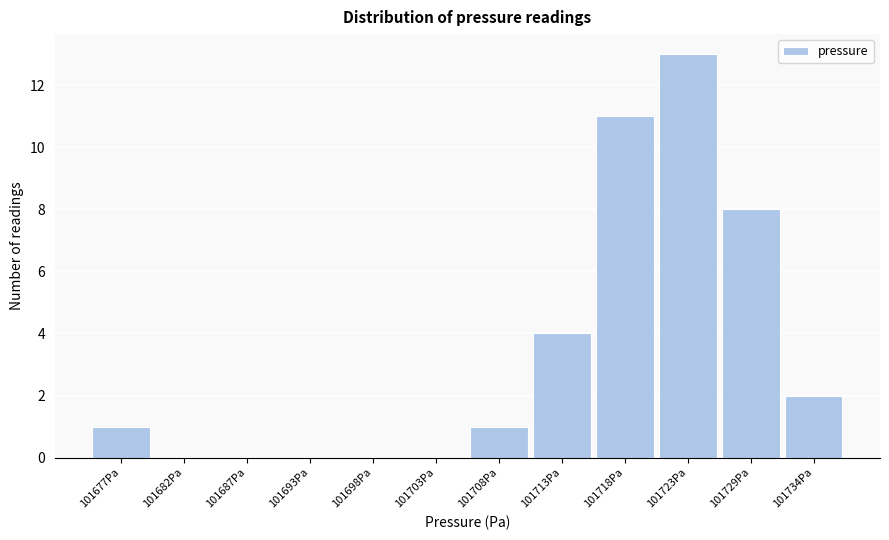

Reading left to right, transcribe all the data shown in this chart.

101677Pa=1	101682Pa=0	101687Pa=0	101693Pa=0	101698Pa=0	101703Pa=0	101708Pa=1	101713Pa=4	101718Pa=11	101723Pa=13	101729Pa=8	101734Pa=2